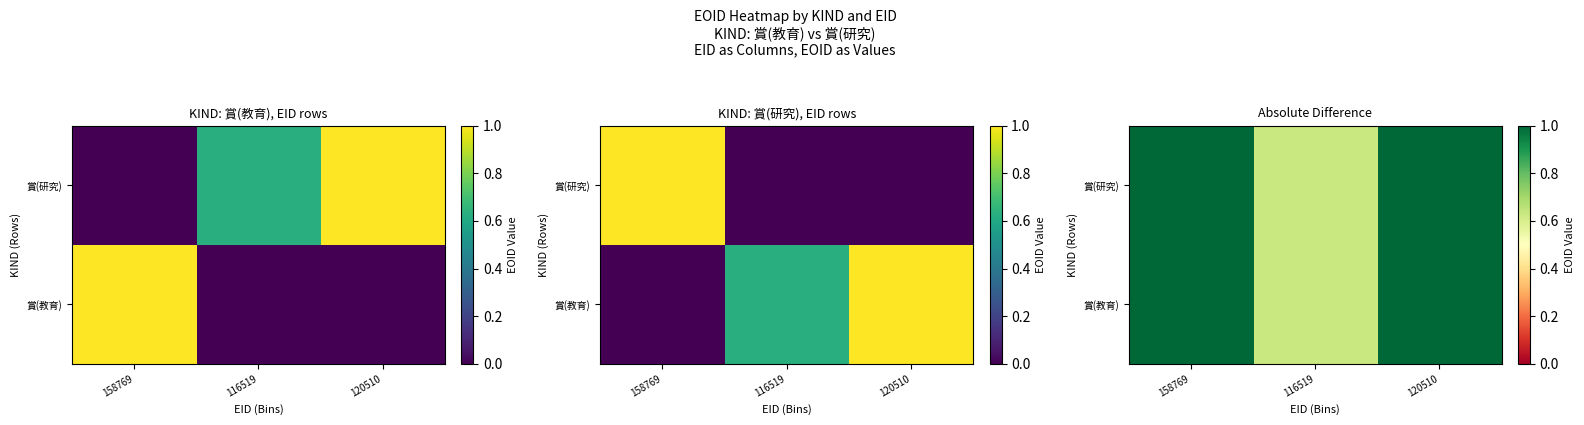

What is the lowest value of the 賞(研究) series?

0.6